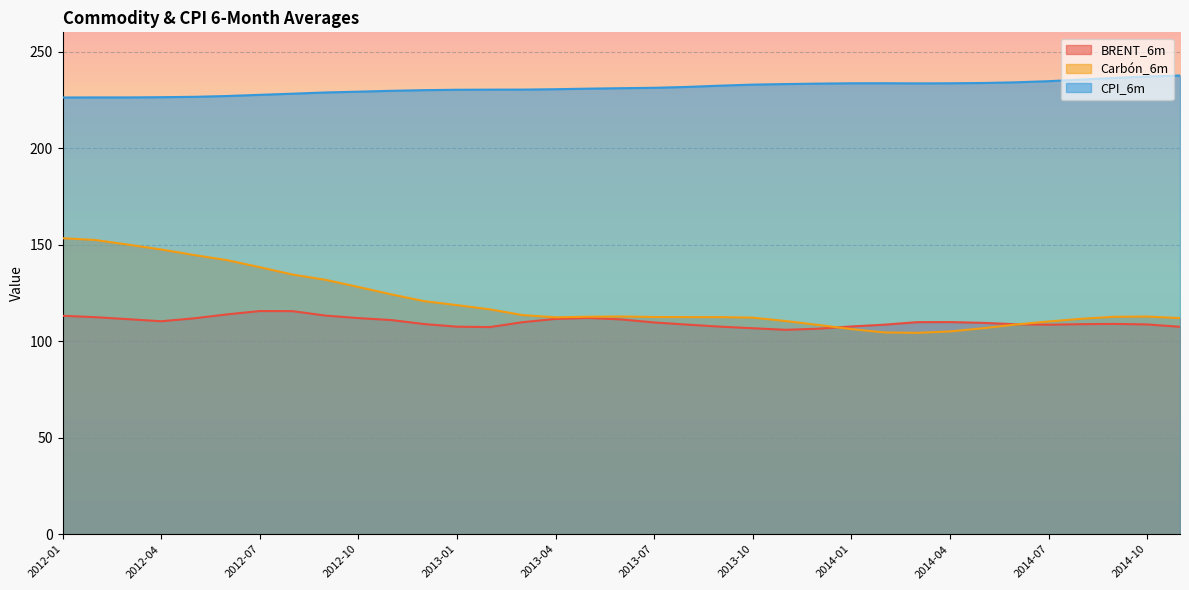

What is the difference between the second highest and minimum values in the CPI_6m series?

10.9